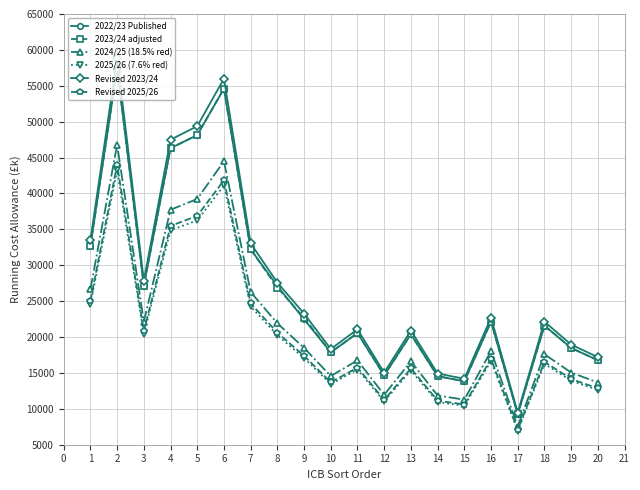

The value of 2025/26 (7.6% red) at 14 is 10953. True or false?

True